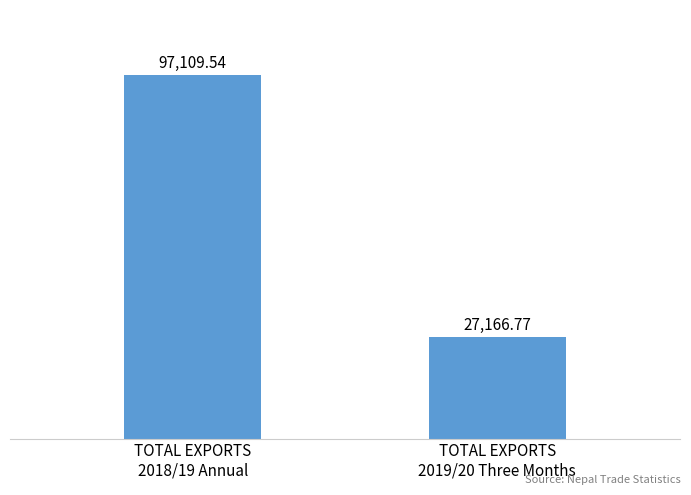

How many values are below 97109?

1